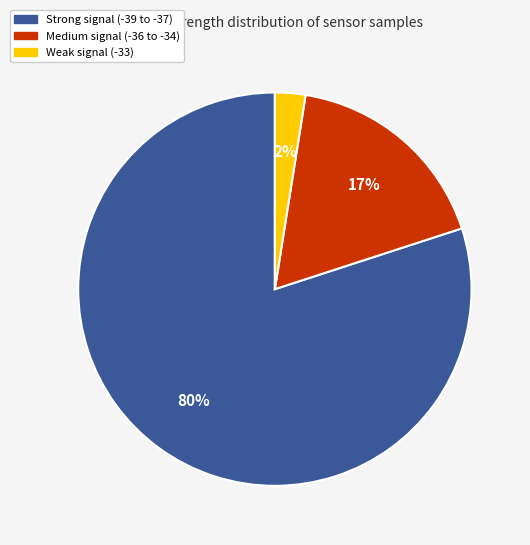

Is there a majority slice in this chart?

Yes